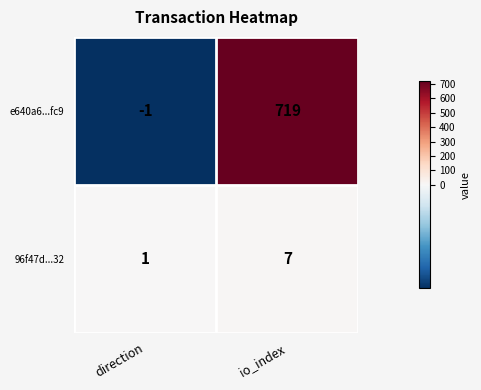

Between direction and io_index, which series saw the biggest shift?

e640a6...fc9